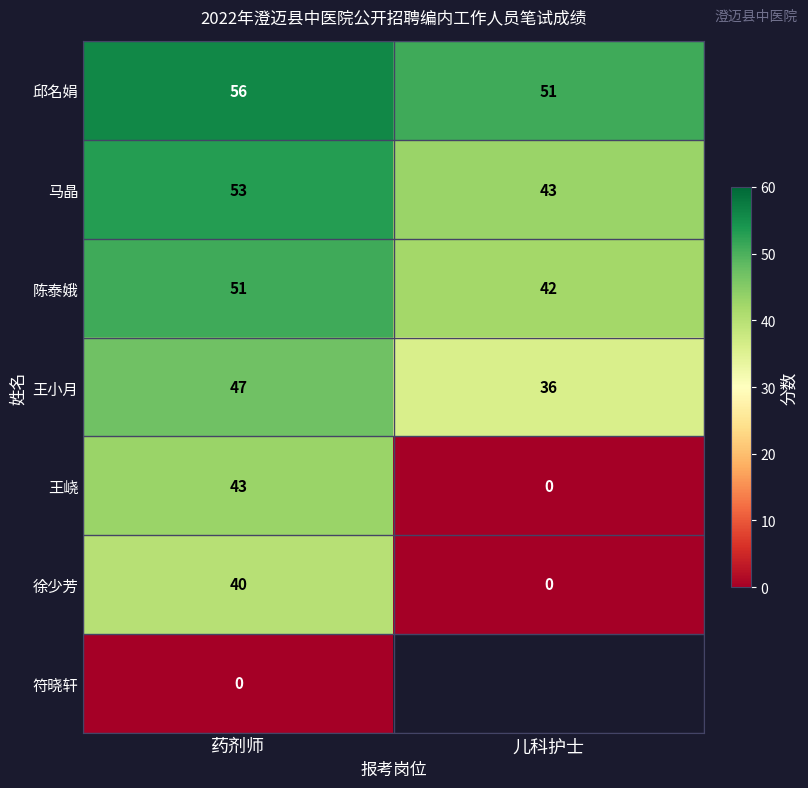

What is the sum of the 徐少芳 values at 药剂师 and 儿科护士?

40